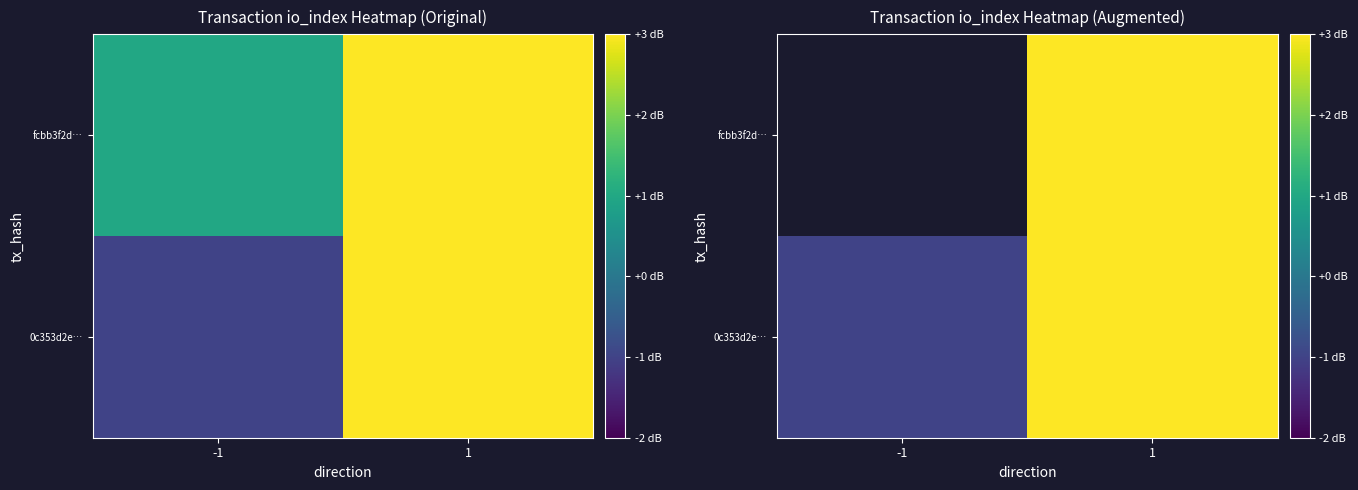

Between 1 and -1, which is larger?

1